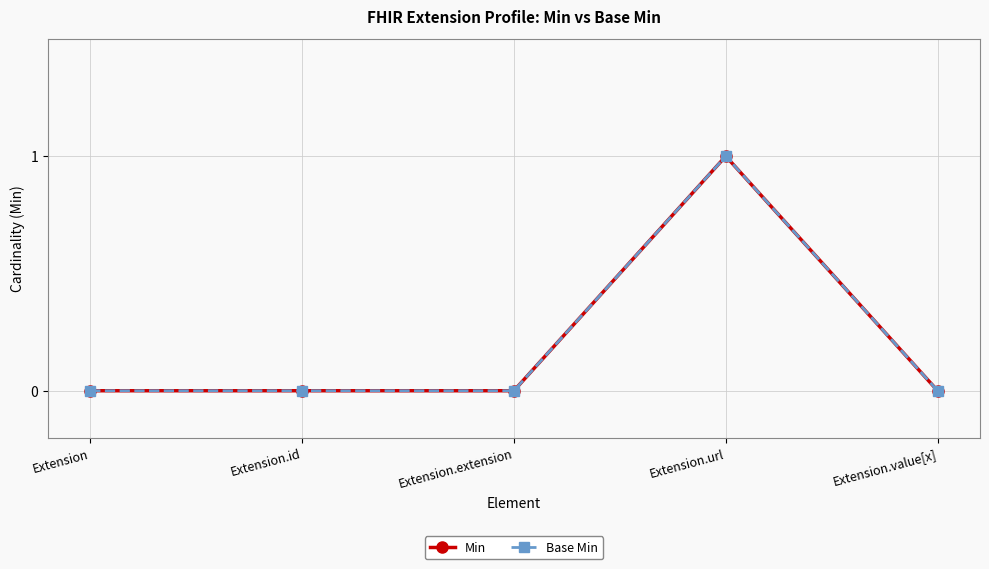

Is this an area chart (filled region under the line)?

No